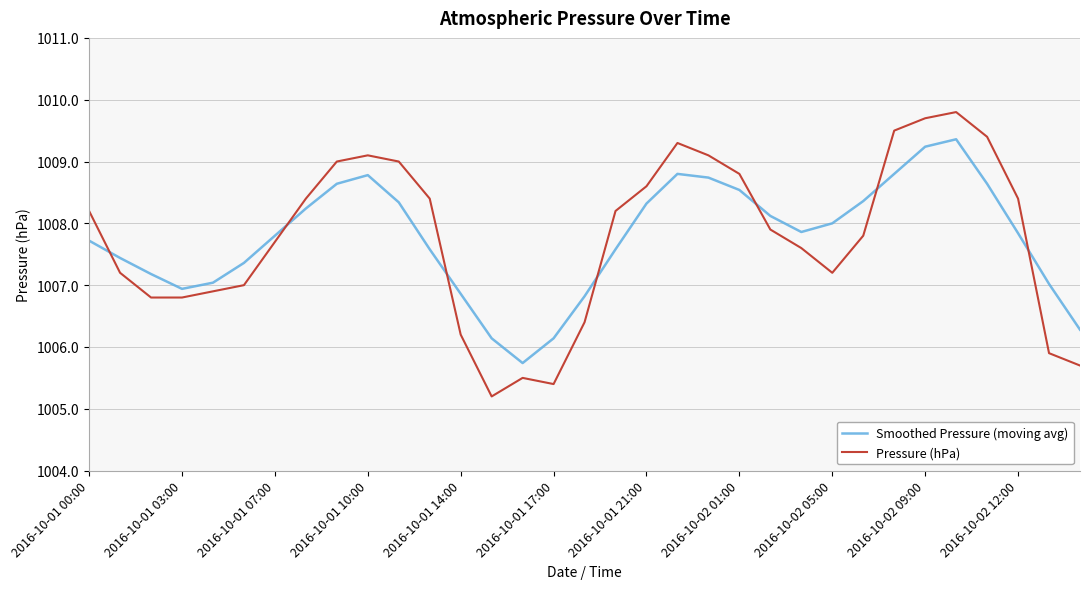

What is the minimum value shown in the chart?

1005.2